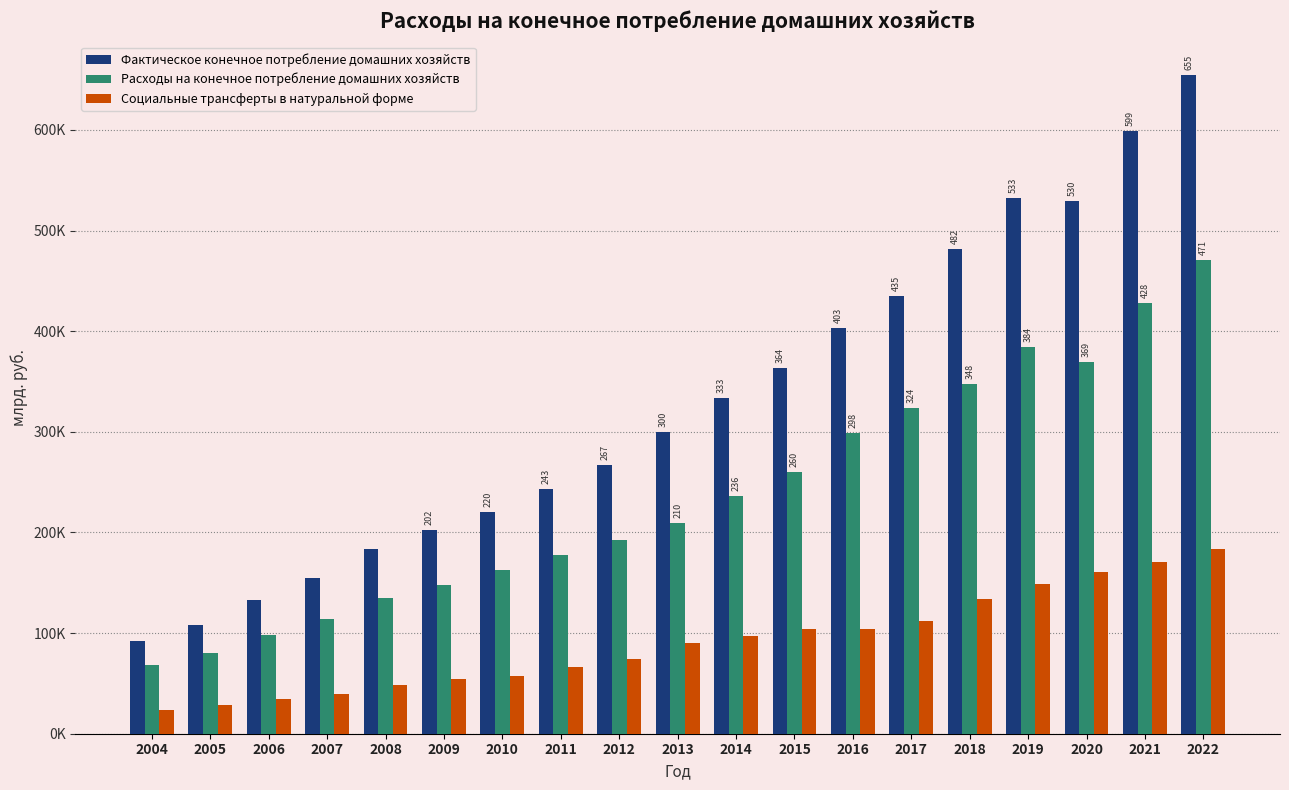

Reading right to left, extract all data points from this chart.

Фактическое конечное потребление домашних хозяйств: 2022=655030.7	2021=598647.3	2020=529745.6	2019=532752.9	2018=482055.1	2017=435233.0	2016=402718.3	2015=363854.5	2014=333270.8	2013=300108.5	2012=266979.0	2011=243267.5	2010=220152.8	2009=202291.4	2008=183326.0	2007=154327.5	2006=133032.6	2005=108202.2	2004=92280.6
Расходы на конечное потребление домашних хозяйств: 2022=471086.7	2021=427691.5	2020=369194.0	2019=384446.3	2018=347763.8	2017=323636.9	2016=298485.5	2015=260164.9	2014=236062.4	2013=209805.7	2012=192812.8	2011=177385.4	2010=162683.1	2009=147999.6	2008=134425.2	2007=114375.6	2006=98346.5	2005=80152.8	2004=68212.2
Социальные трансферты в натуральной форме: 2022=183944.0	2021=170955.7	2020=160551.6	2019=148306.7	2018=134291.3	2017=111596.2	2016=104232.8	2015=103689.6	2014=97208.4	2013=90302.8	2012=74166.2	2011=65882.1	2010=57469.8	2009=54291.8	2008=48900.9	2007=39951.9	2006=34686.0	2005=28049.4	2004=24068.4